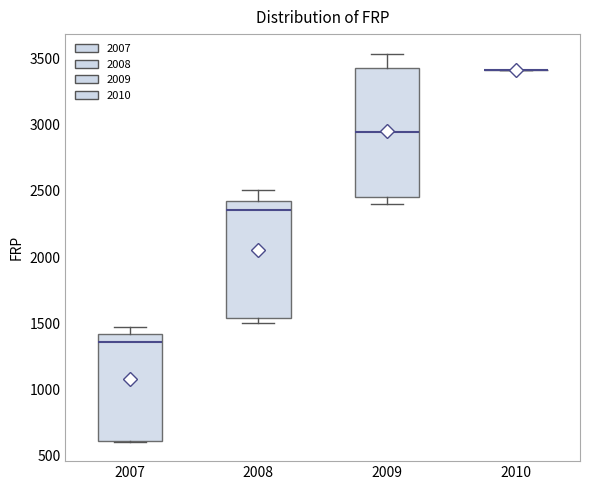

Where does the median line of the box at x = 2007 sit on the y-axis? The values are not printed on the chart, so give them approximately, as read against the axis.

1350